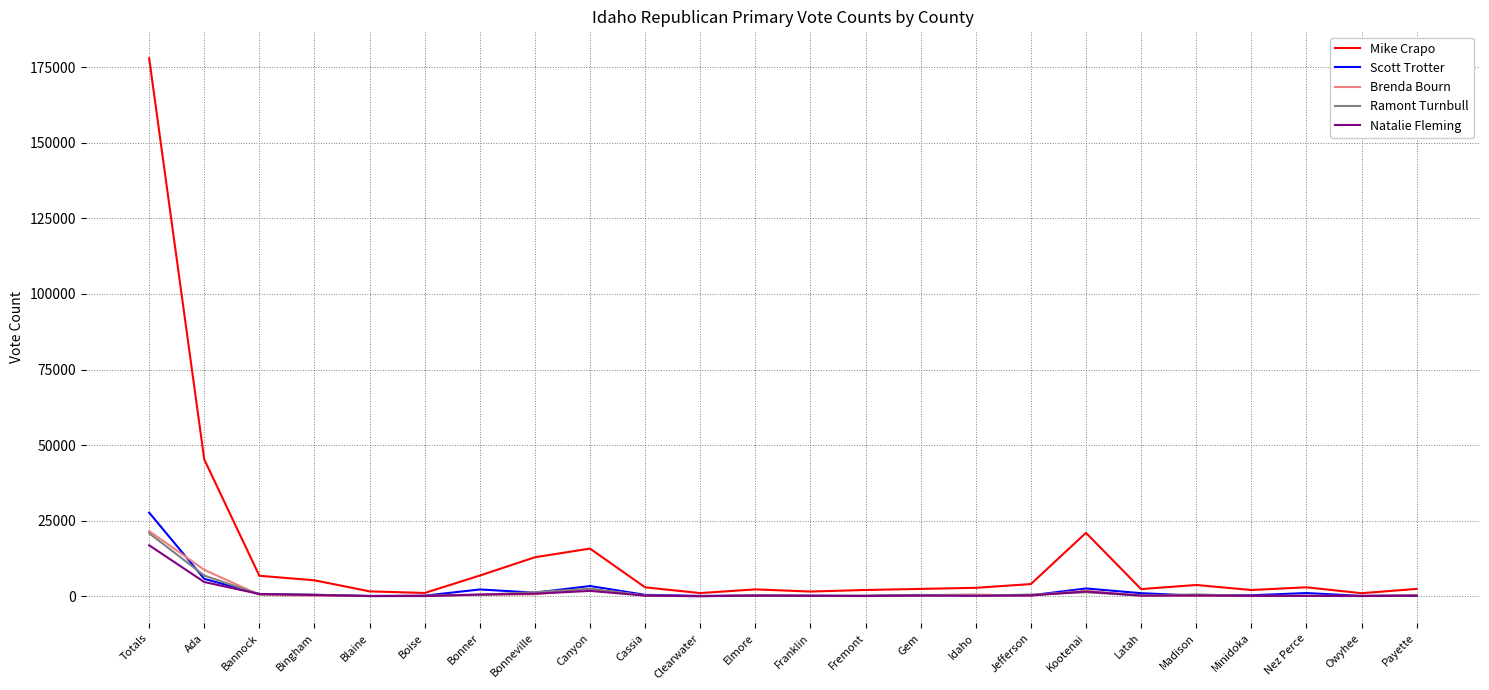

Which series has the largest range (max minus min)?

Mike Crapo